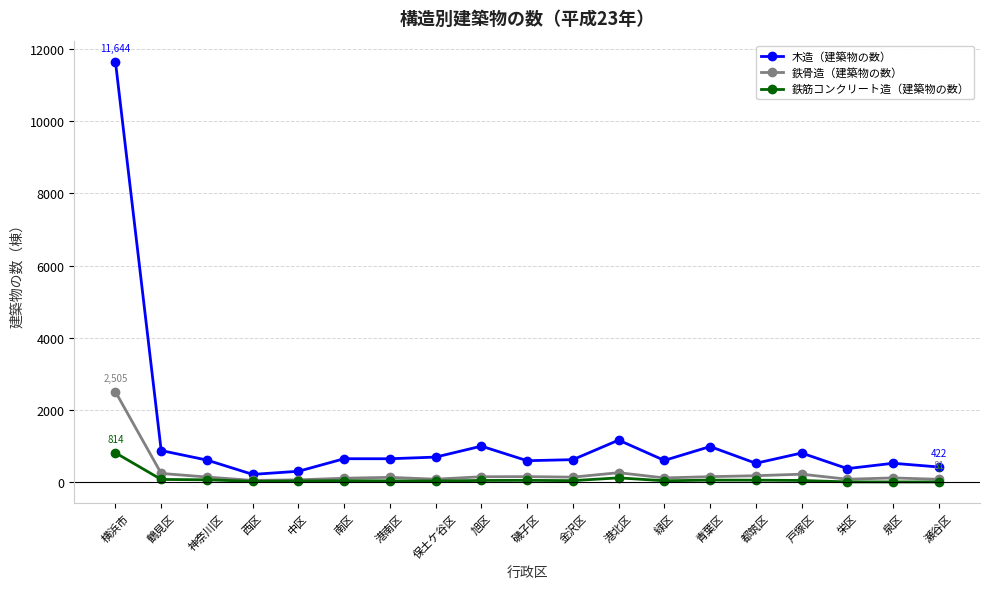

At which label does 木造（建築物の数） first exceed 625?

横浜市